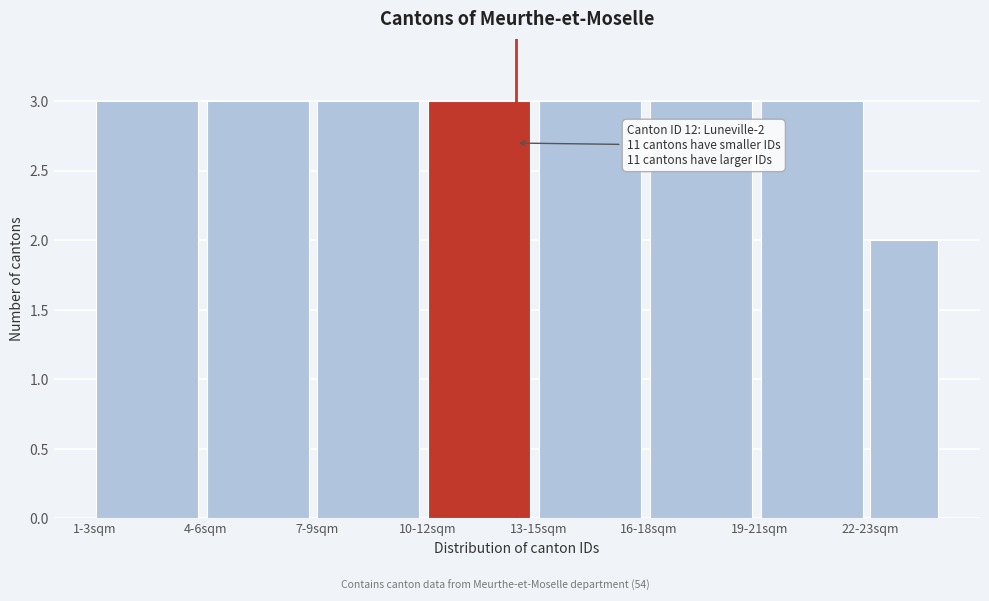

Reading right to left, transcribe all the data shown in this chart.

2	3	3	3	3	3	3	3